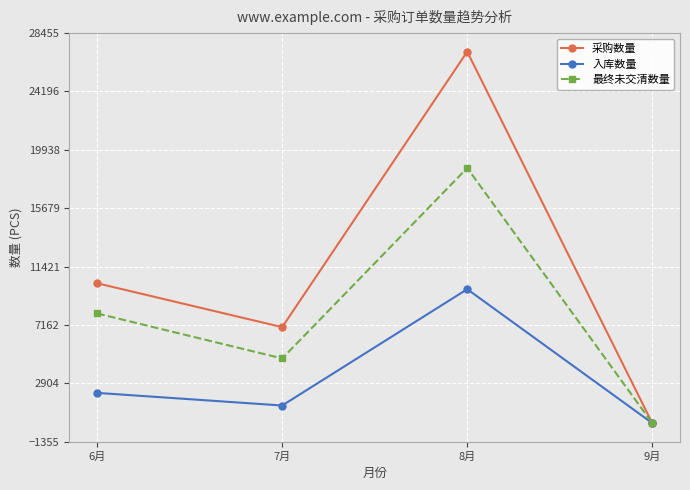

How many values in the 入库数量 series are below 2203?

2